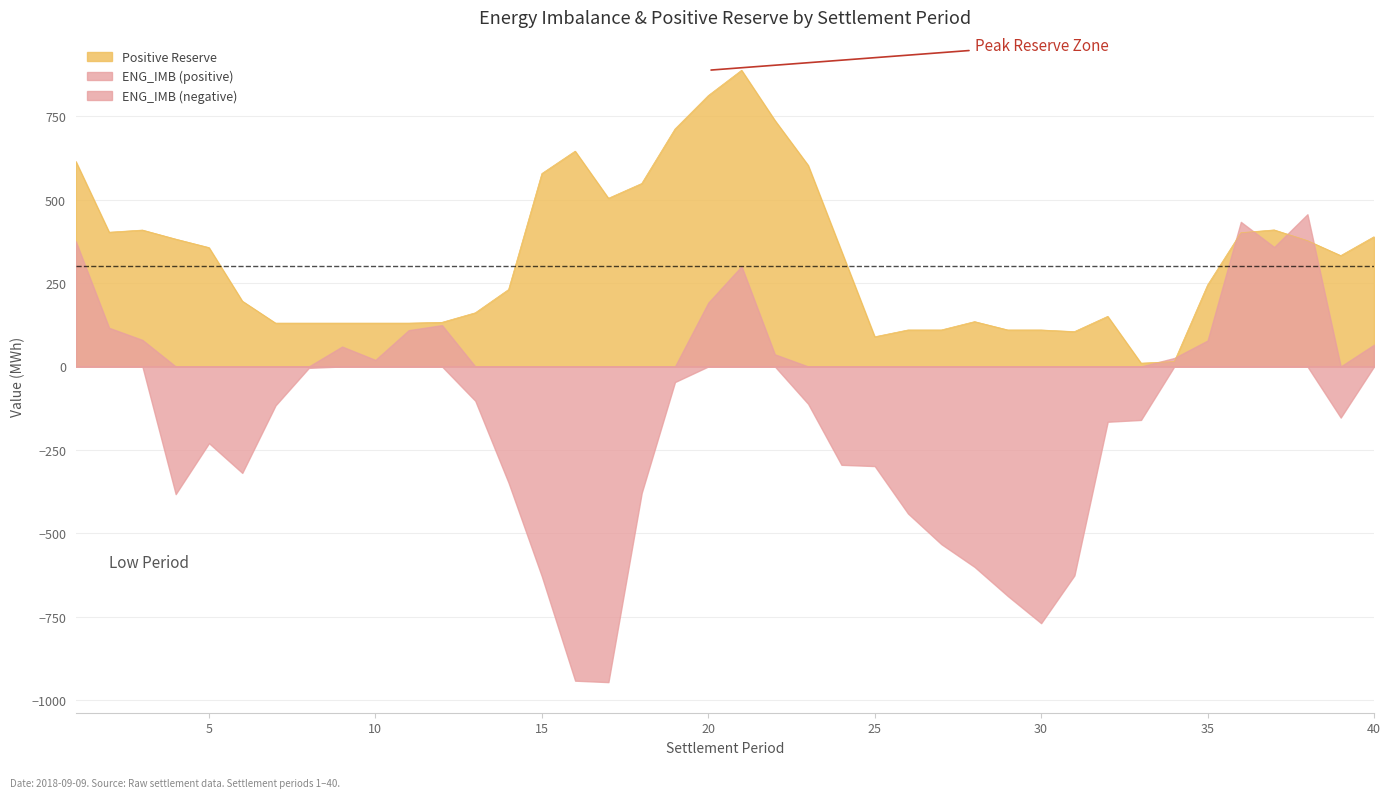

True or false: the data has more than 1 interior local peaks.

True